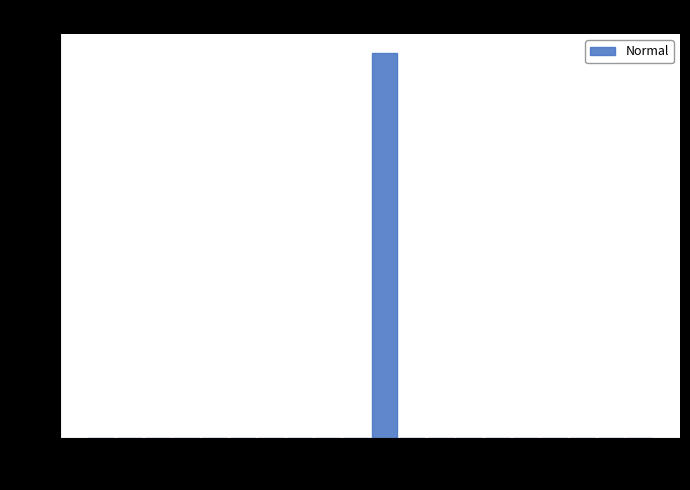

Read against the x-axis, roughly where is the centre of the tallest bar?

0.02